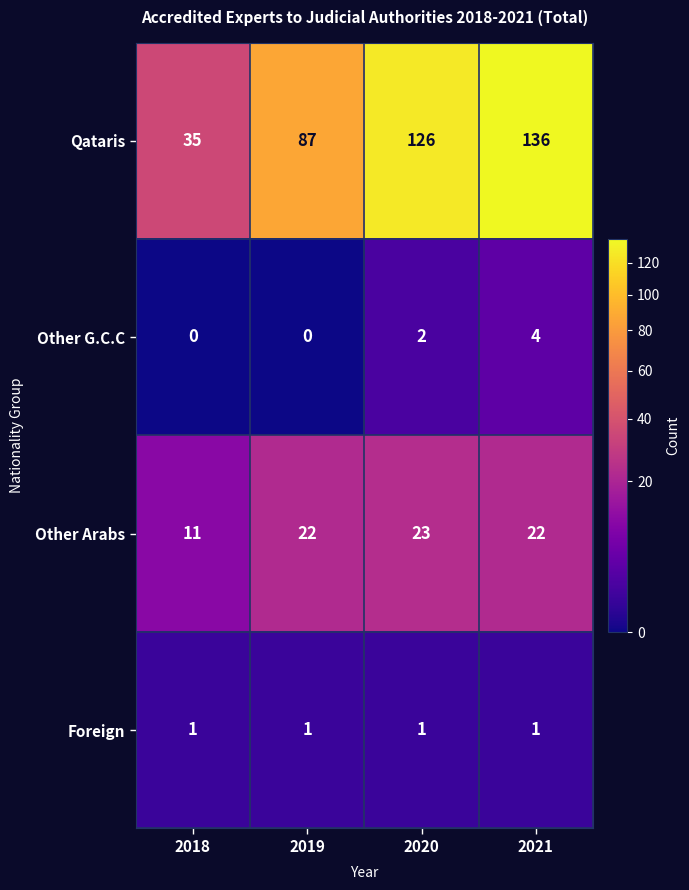

At which category does the chart reach its peak across all series?

2021